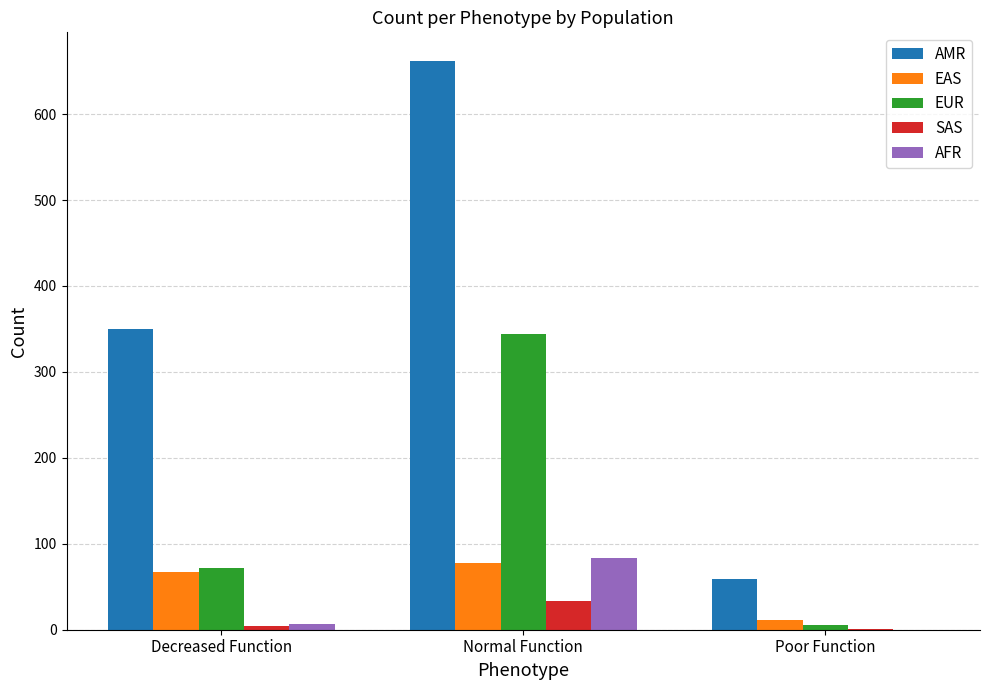

What is the sum of all AFR values?

91